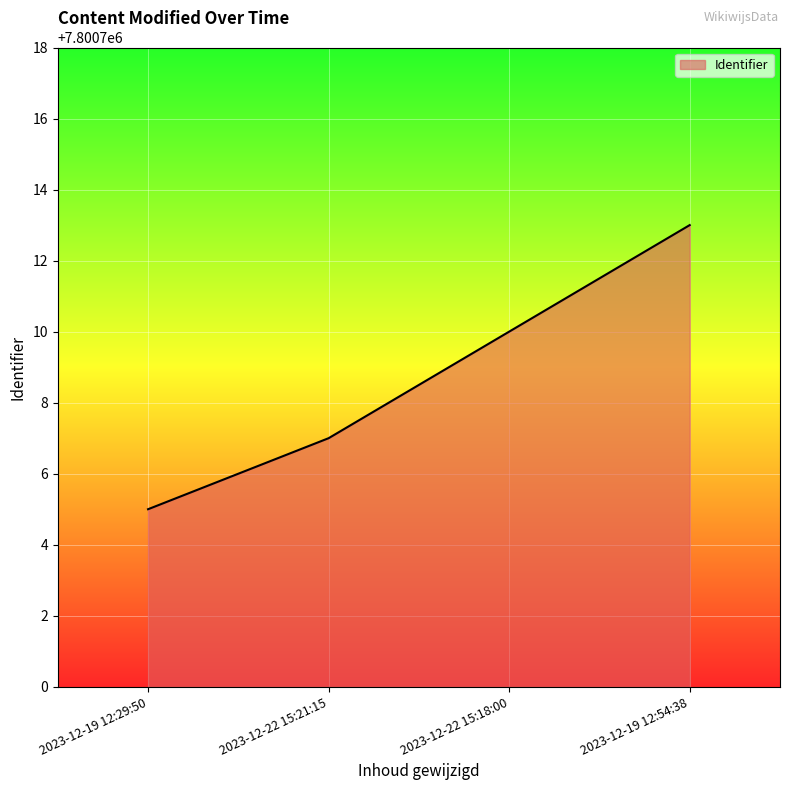

Reading right to left, extract all data points from this chart.

7800713	7800710	7800707	7800705